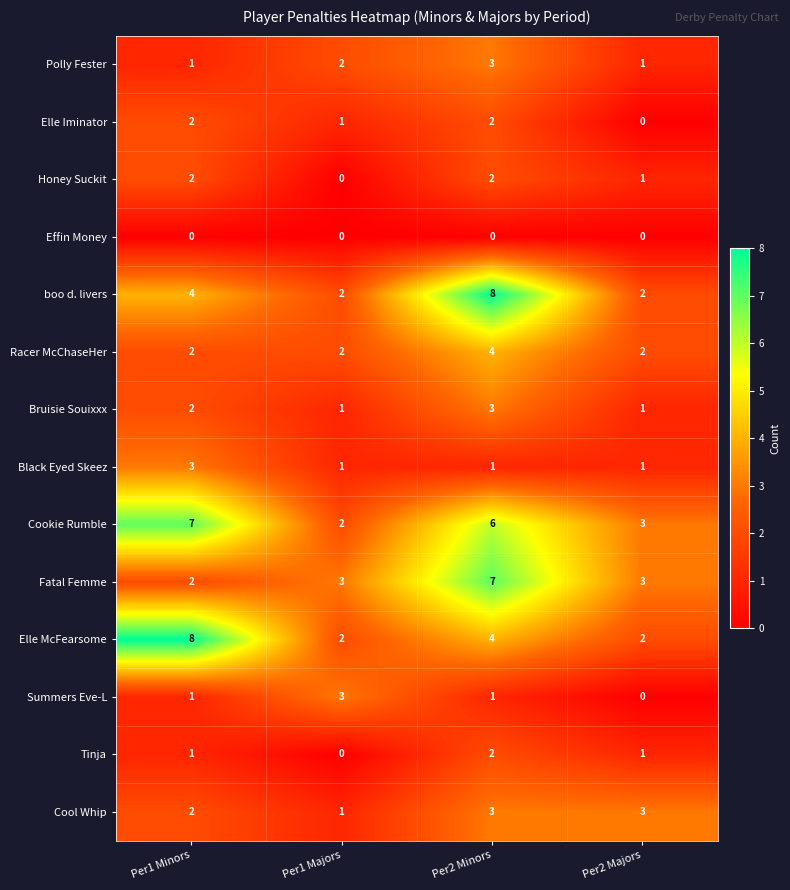

What is the highest value of the Black Eyed Skeez series?

3